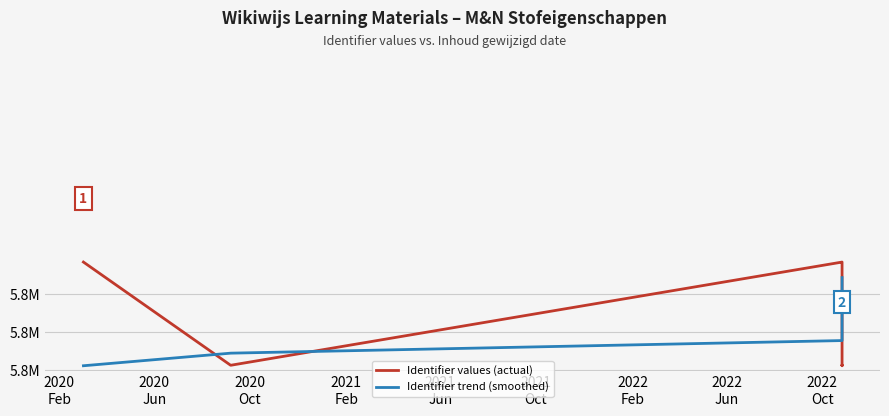

Which series changed the most between 2021
Feb and 2022
Feb?

Identifier values (actual)